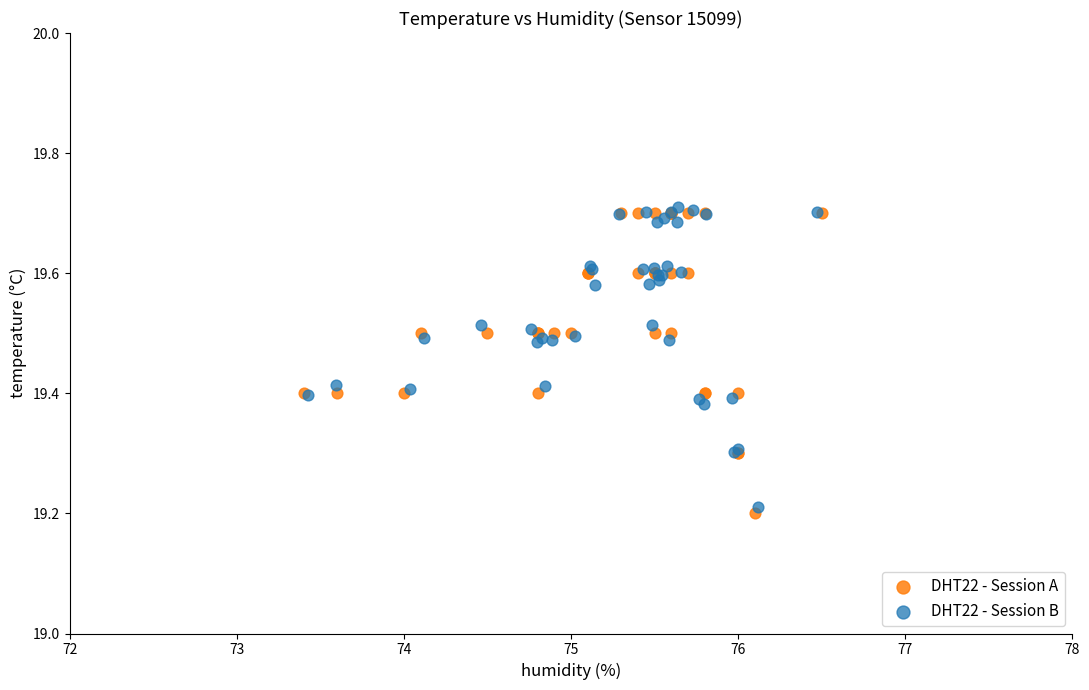

What are all the series names shown in the legend?

DHT22 - Session A, DHT22 - Session B